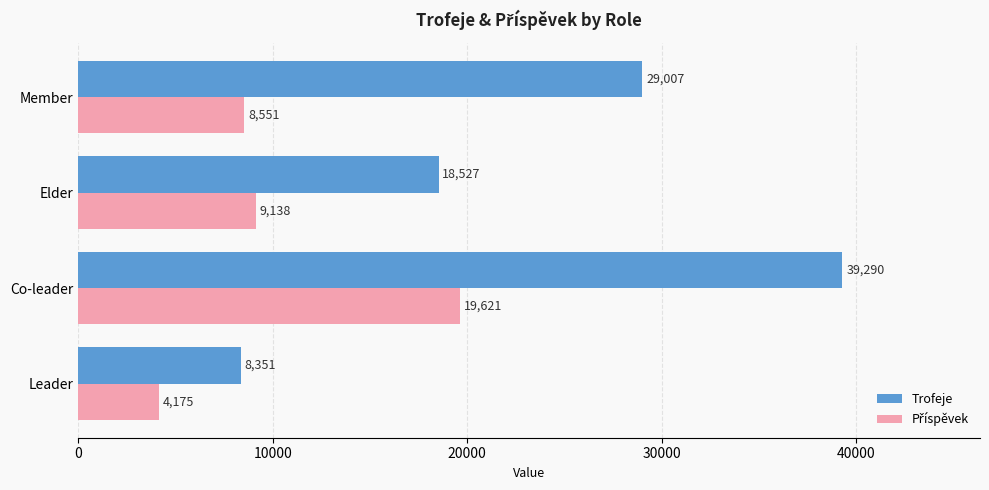

What is the difference between the second highest and second lowest values in the Trofeje series?

10480